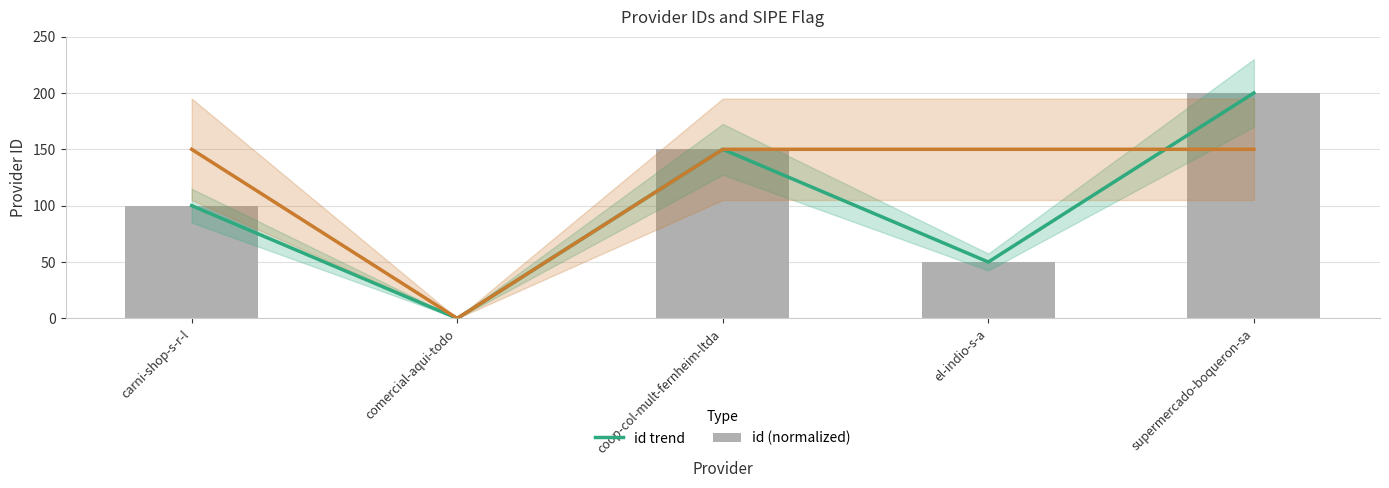

Which has a higher value, carni-shop-s-r-l or supermercado-boqueron-sa?

supermercado-boqueron-sa